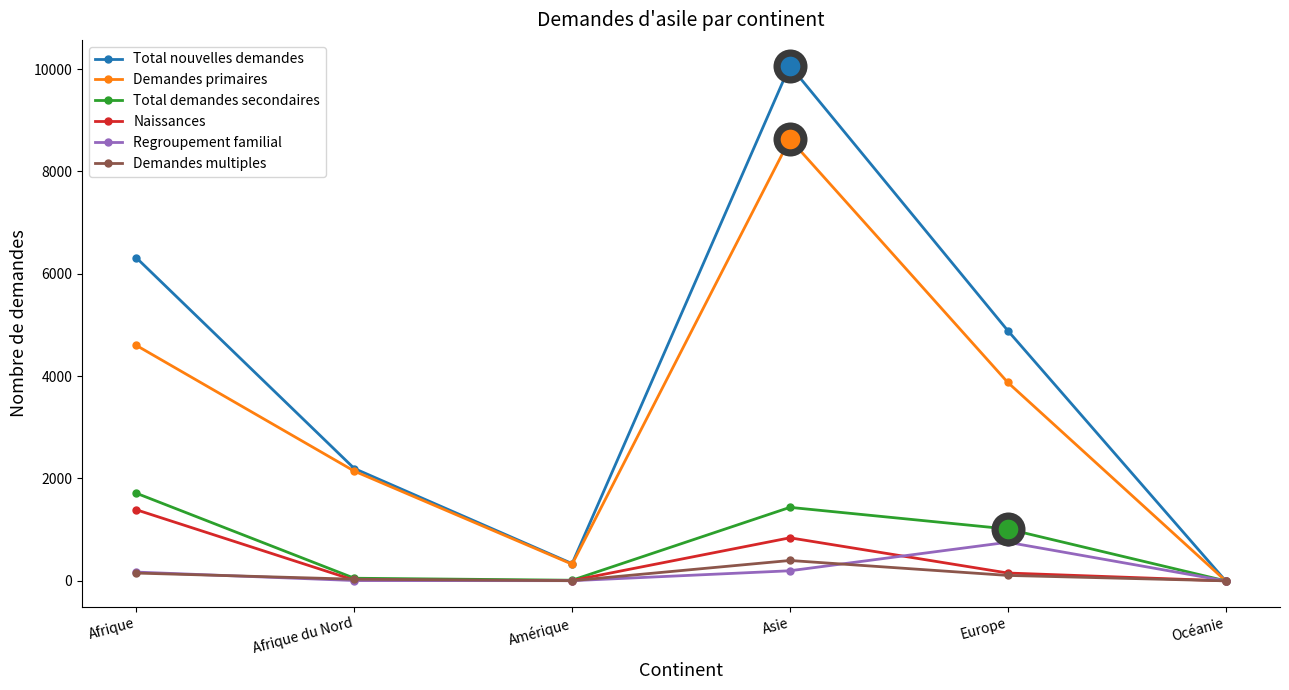

Which series has the widest spread of values?

Total nouvelles demandes